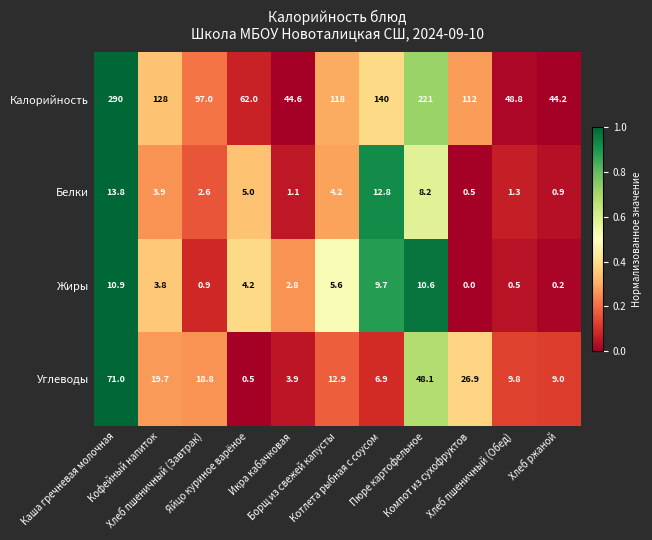

Rank the series by their maximum value, from highest to lowest.

Калорийность, Углеводы, Белки, Жиры